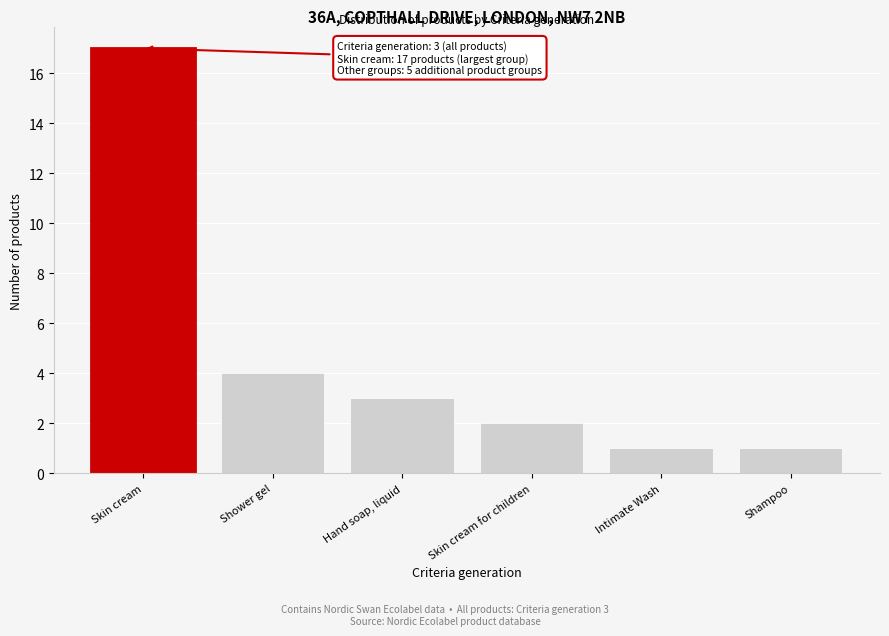

Reading right to left, what are all the values shown in this chart?

1	1	2	3	4	17